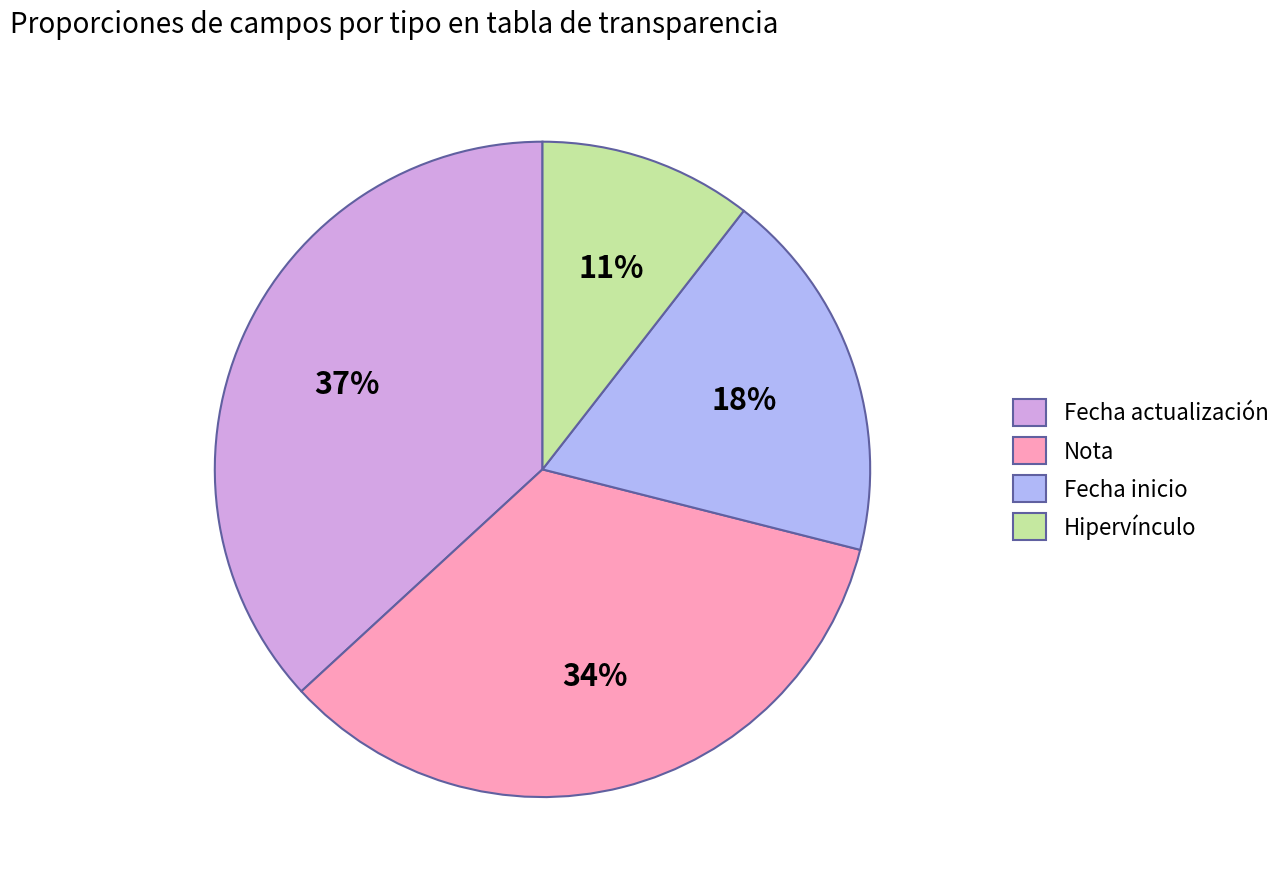

True or false: Nota accounts for 34% of the total.

True